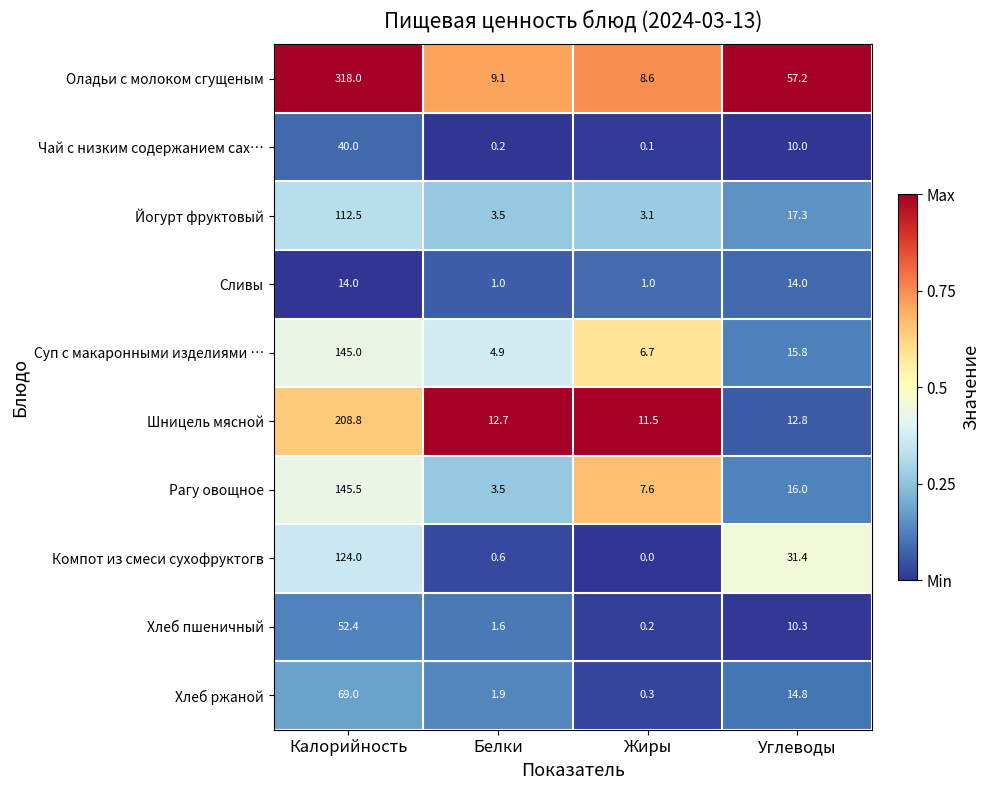

What is the sum of the Сливы values at Жиры and Белки?

2.0